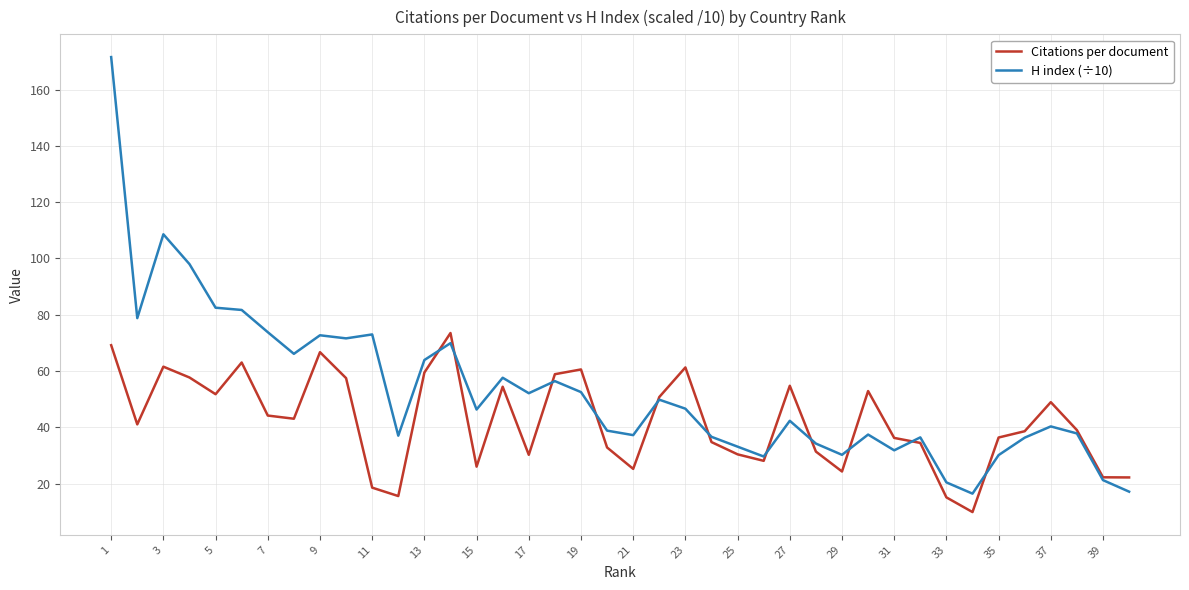

Which series has the largest range (max minus min)?

H index (÷10)